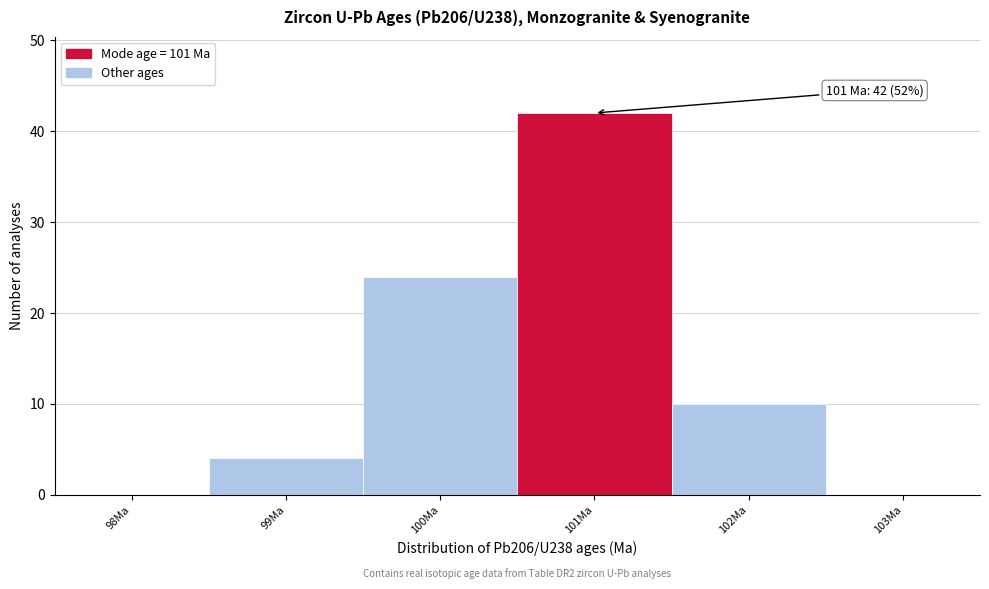

Reading left to right, extract all data points from this chart.

98Ma=0	99Ma=4	100Ma=24	101Ma=42	102Ma=10	103Ma=0